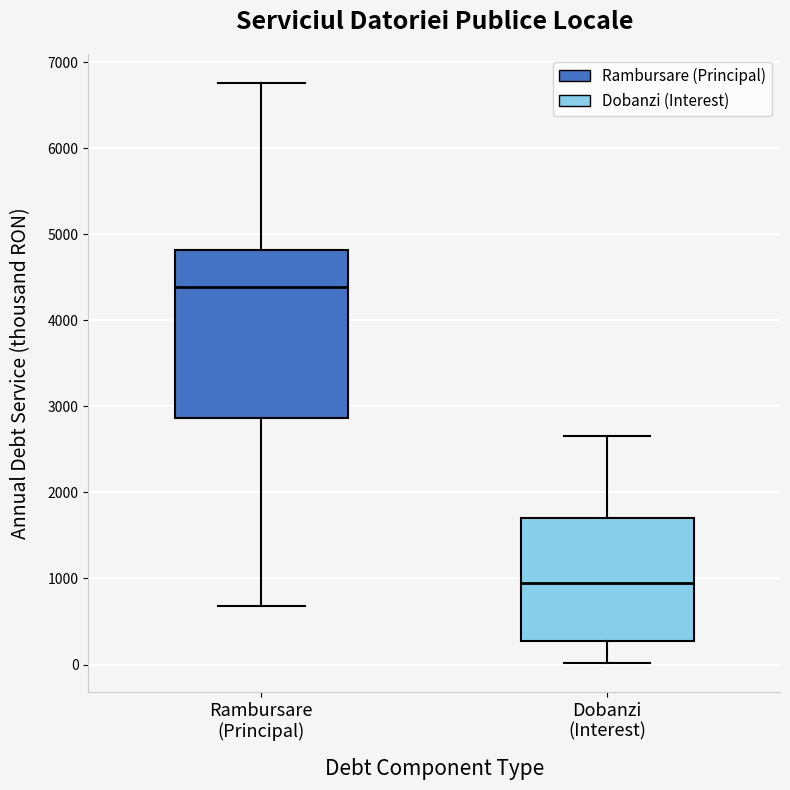

Reading left to right, transcribe this box plot: for each box, give where its median line is, the range the box spans, and where its two whiskers end, as read against the y-axis. The values are not printed on the chart, so give them approximately, as read against the axis.

Rambursare (Principal): median 4400, box 2900 to 4800, whiskers 700 to 6800
Dobanzi (Interest): median 900, box 300 to 1700, whiskers 0 to 2700